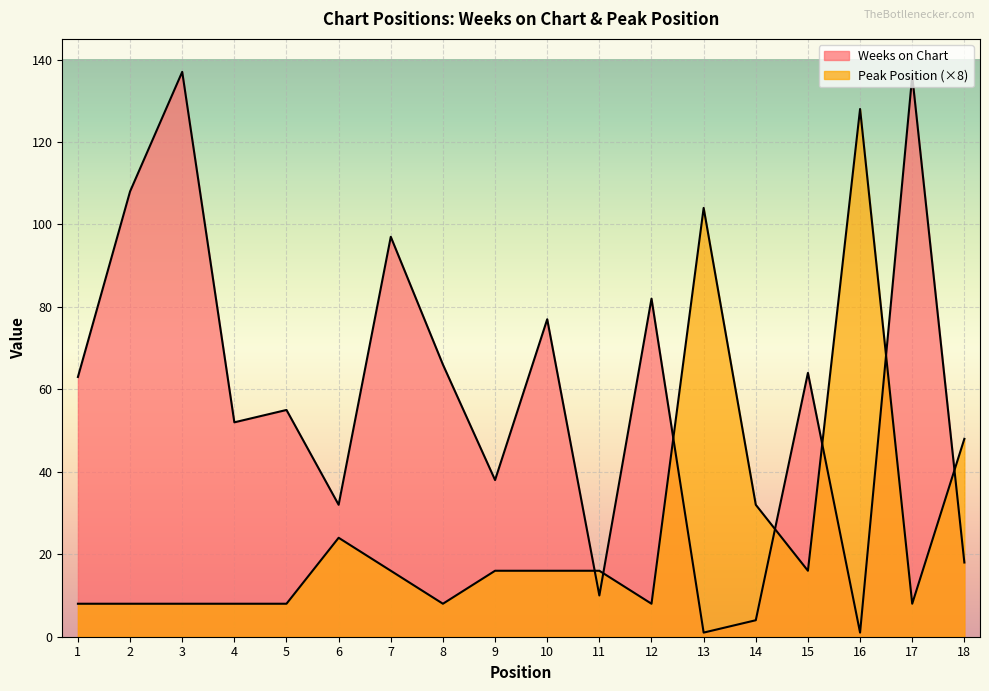

Does the chart display data point markers on the line(s)?

No